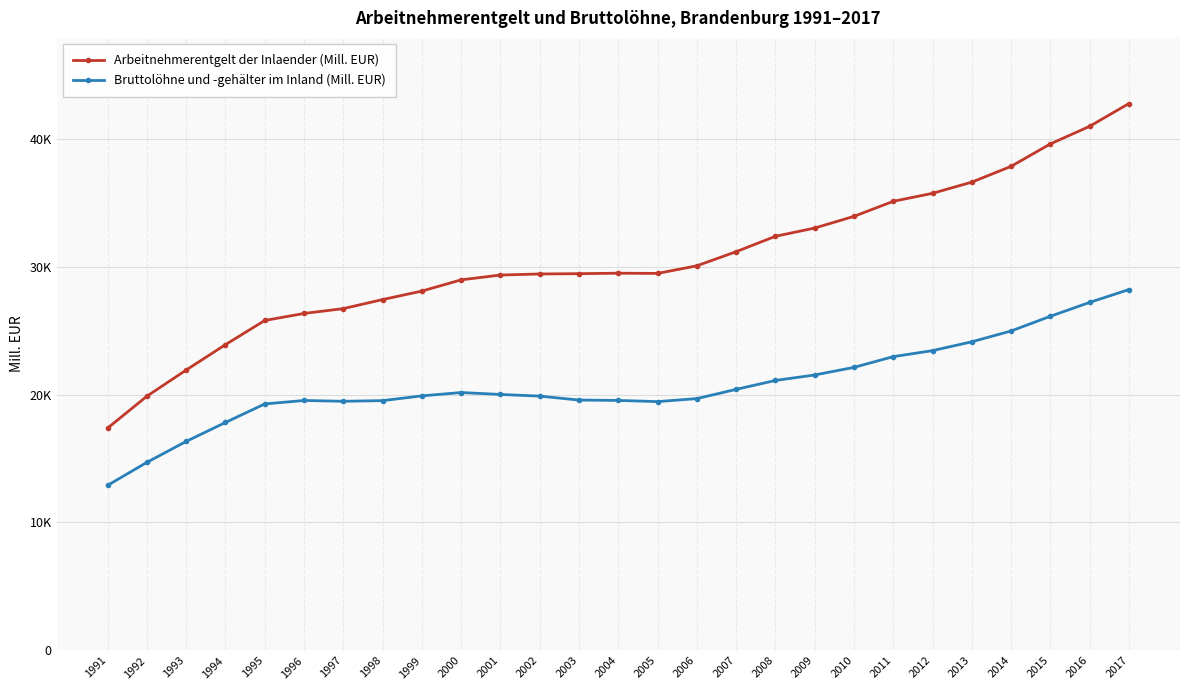

What are all the series names shown in the legend?

Arbeitnehmerentgelt der Inlaender (Mill. EUR), Bruttolöhne und -gehälter im Inland (Mill. EUR)